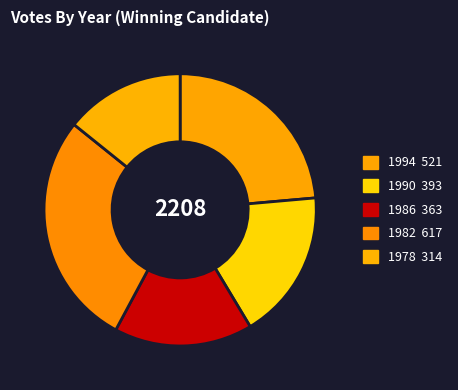

How many slices are in this pie chart?

5